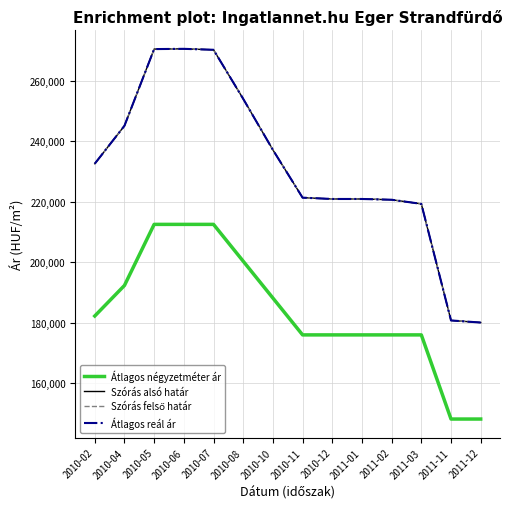

Which category has the highest value across all series?

2010-06